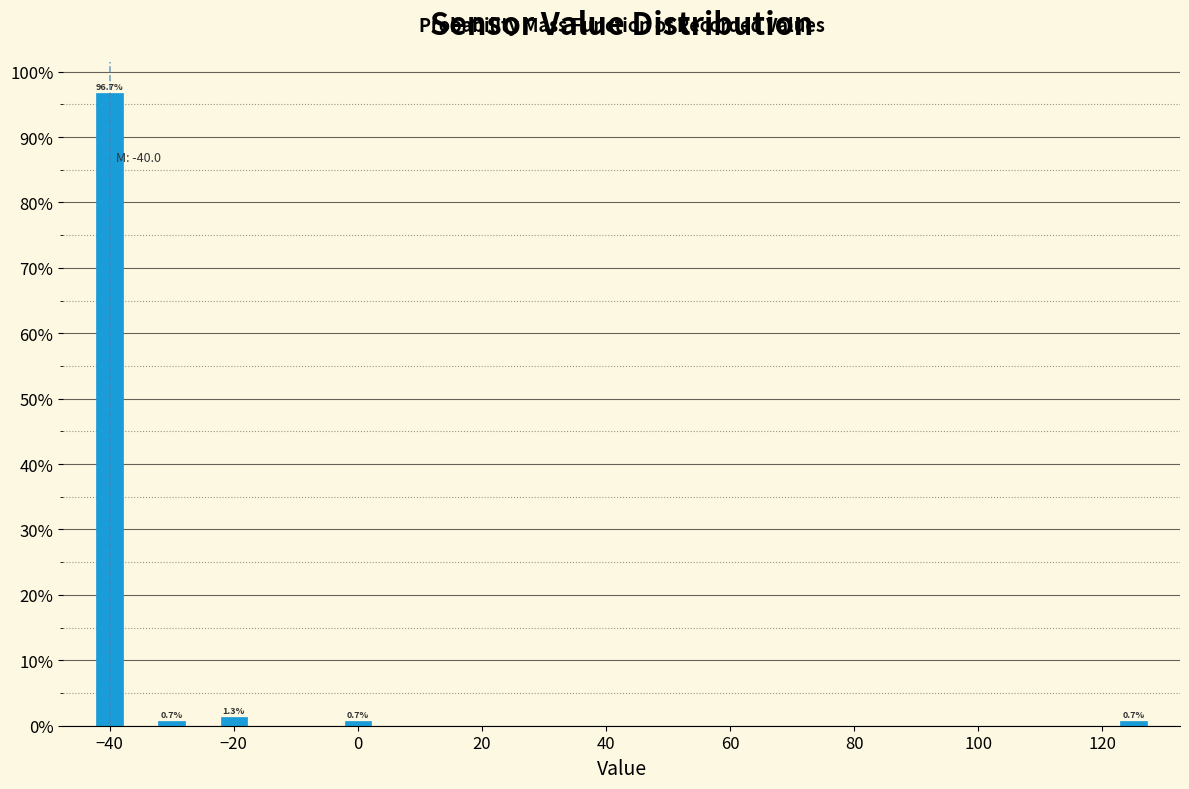

Around what value on the x-axis is the tallest bar? Give the approximate position of its centre, as read against the axis.

-40